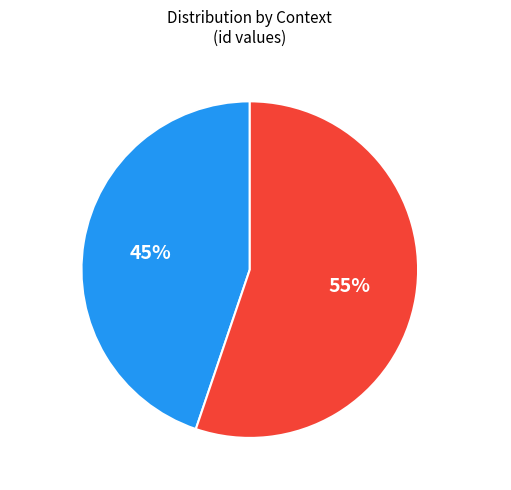

Is there any slice that represents more than half of the pie?

Yes